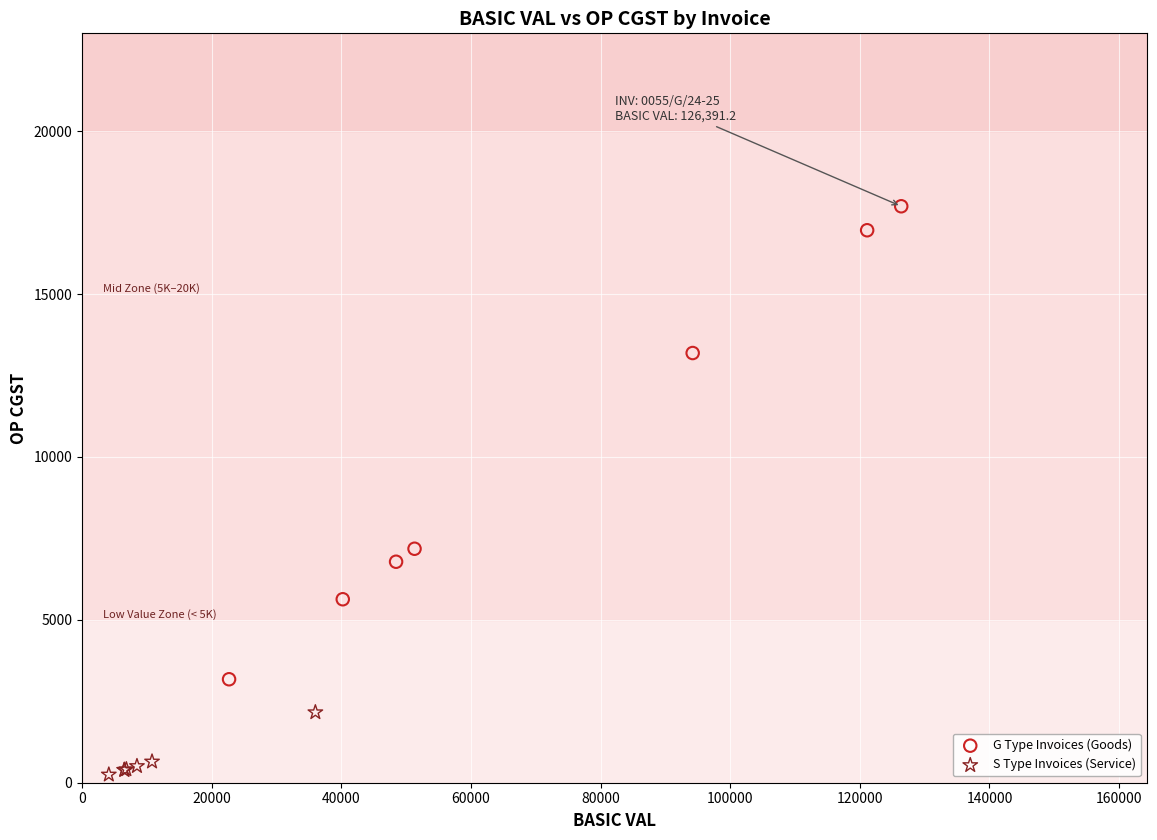

Which series reaches the maximum Y coordinate?

G Type Invoices (Goods)